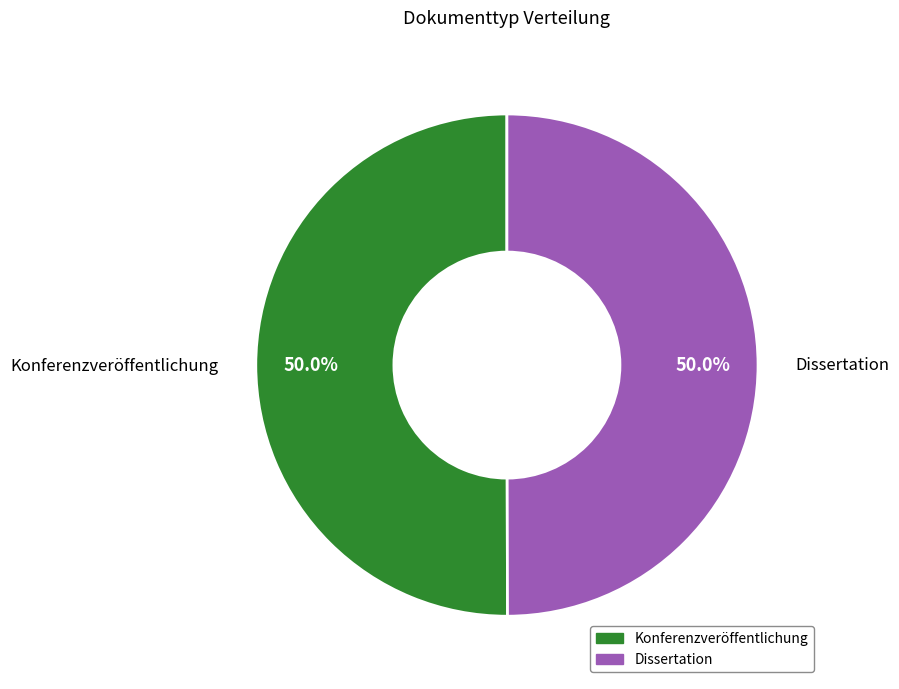

To the nearest percent, what is the combined percentage of Konferenzveröffentlichung and Dissertation?

100%